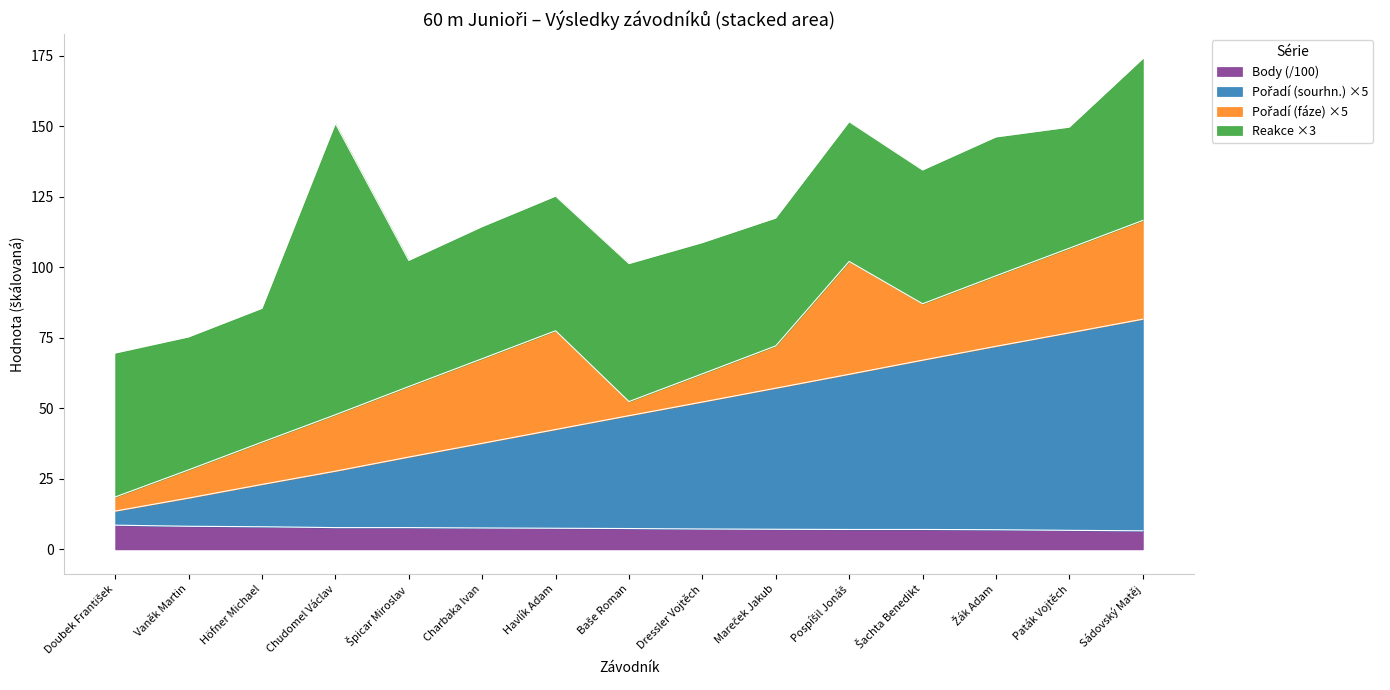

What is the minimum value for Body (/100)?

6.6